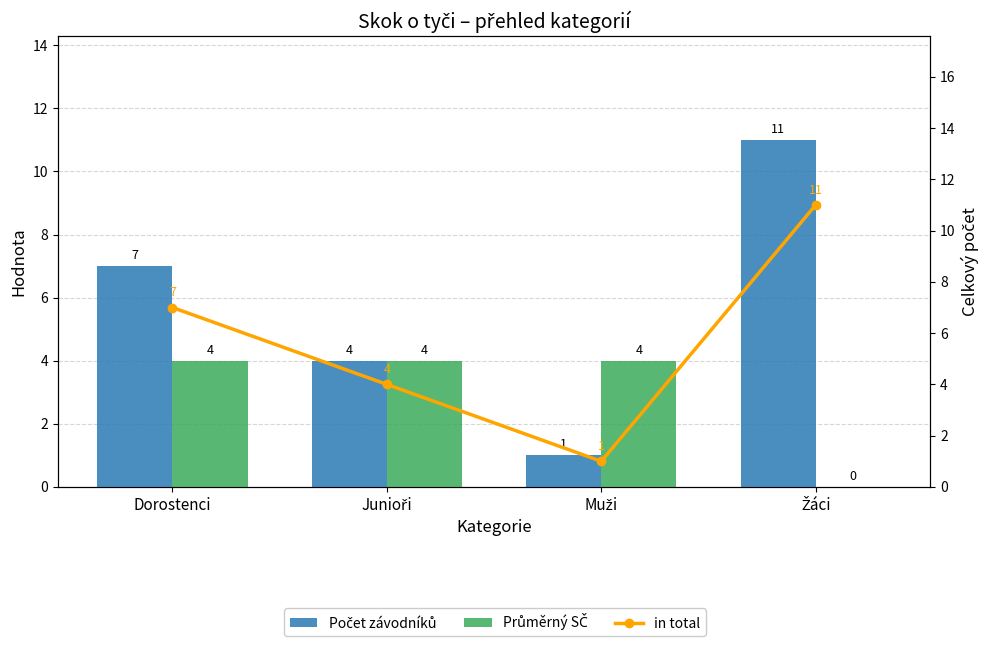

Count the number of data series in this chart.

3